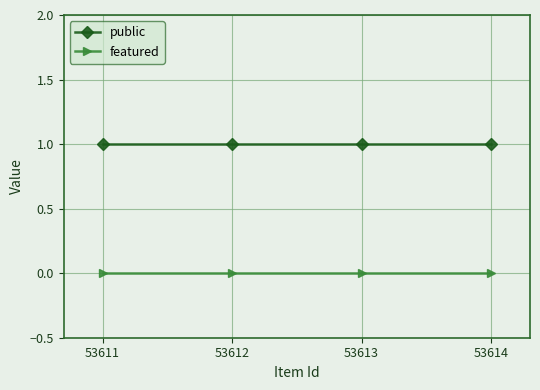

True or false: featured and public cross at least once.

False